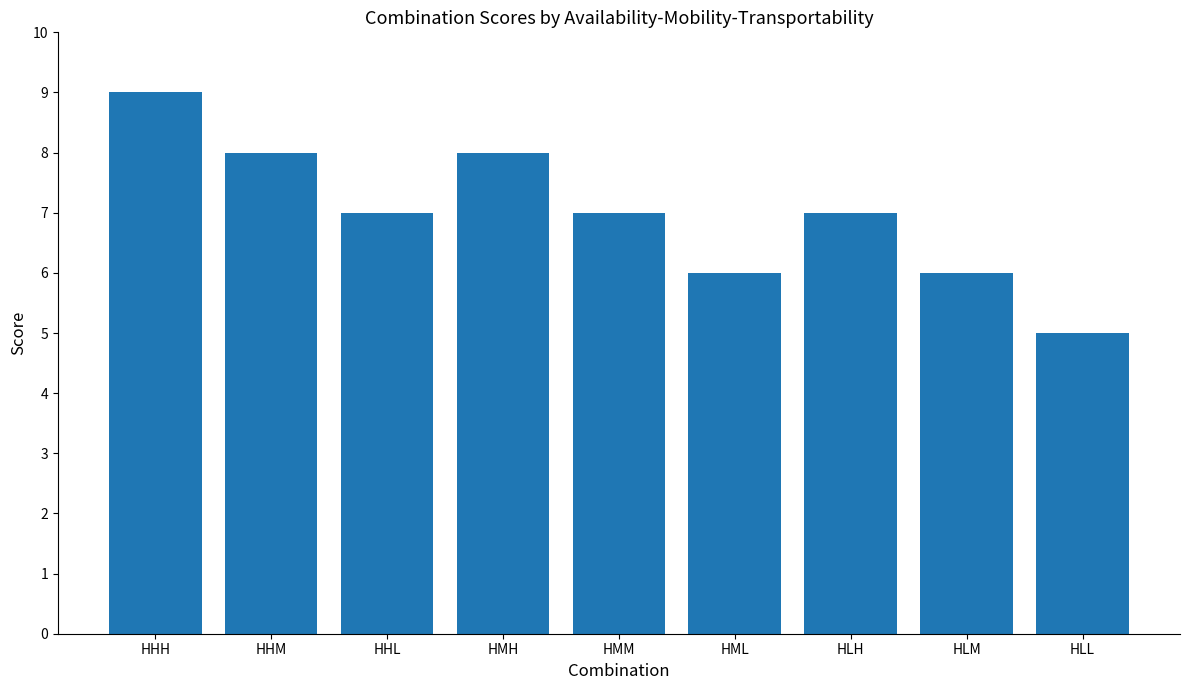

Which category has the highest value across all series?

HHH